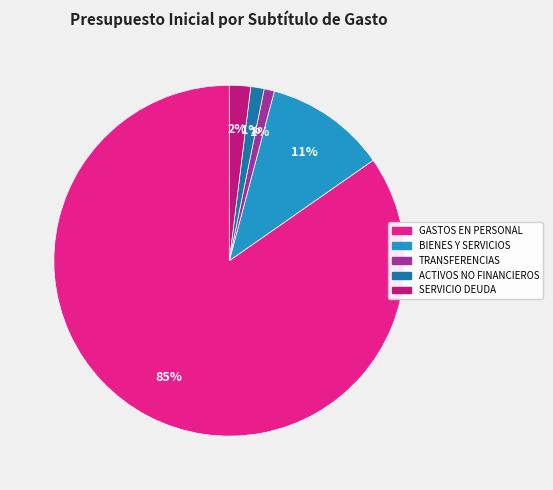

Is there any slice that represents more than half of the pie?

Yes